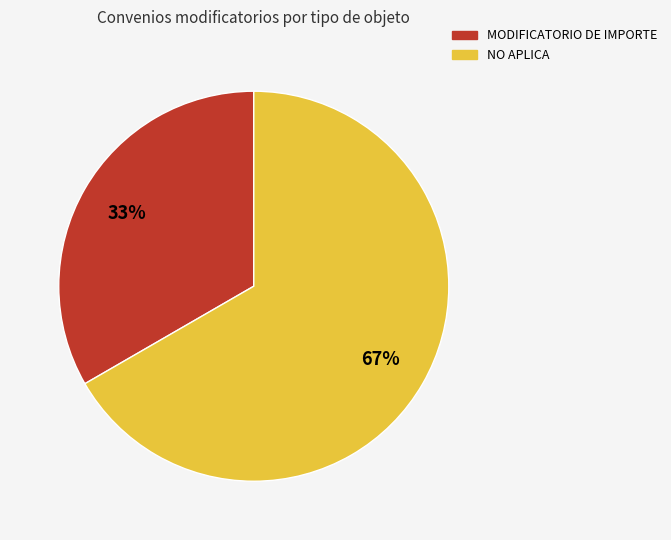

To the nearest percent, what is the average slice percentage?

50%